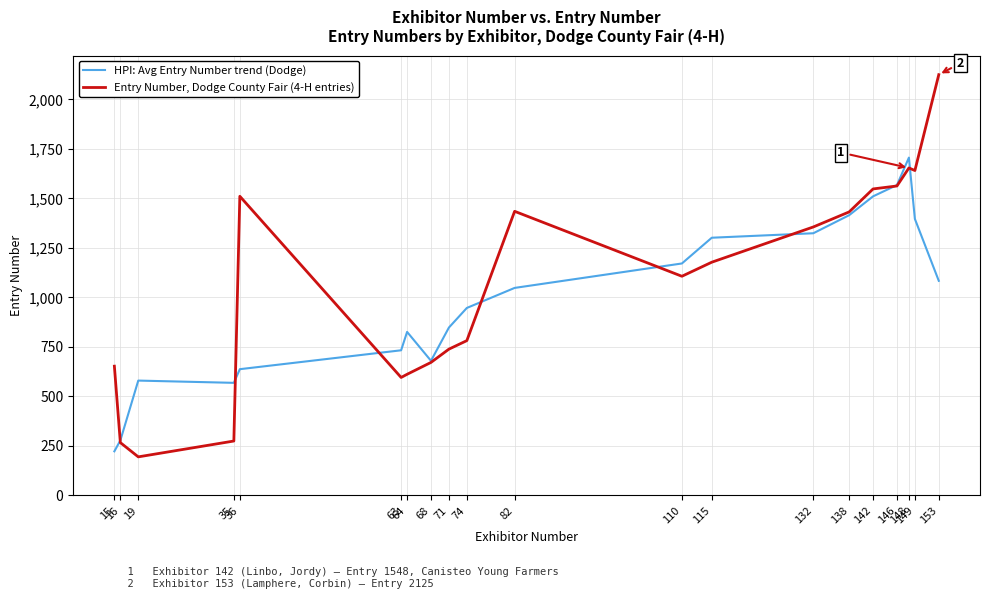

Is this an area chart (filled region under the line)?

No